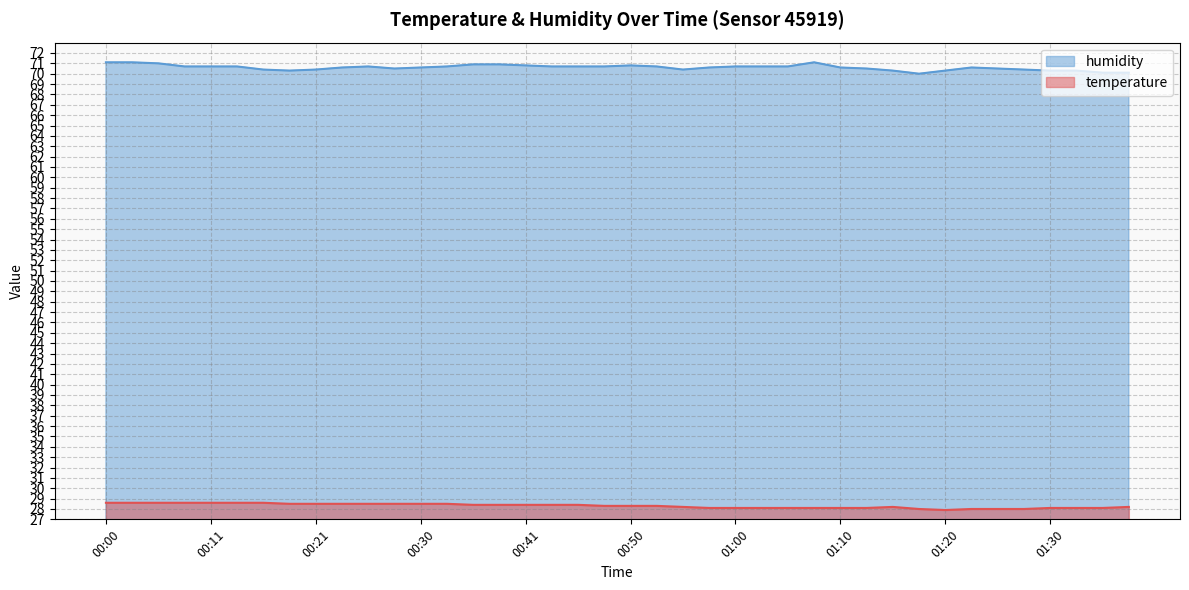

What position from the left is 00:38?

16